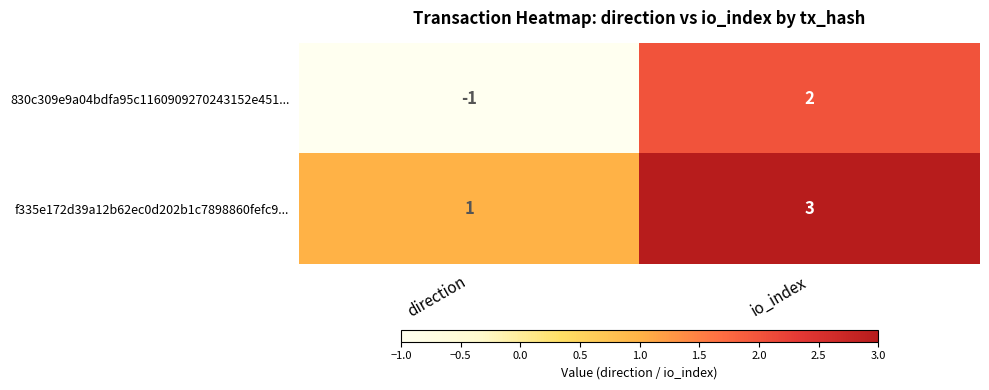

The f335e172d39a12b62ec0d202b1c7898860fefc9... series shows 1 at direction. True or false?

True